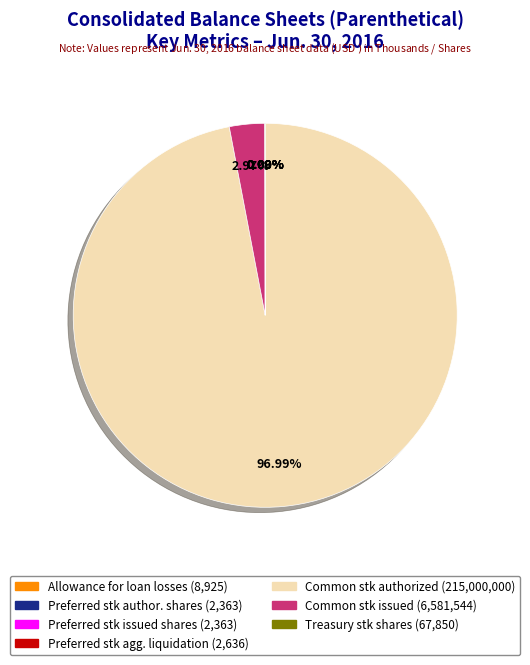

Does any single category account for the majority?

Yes